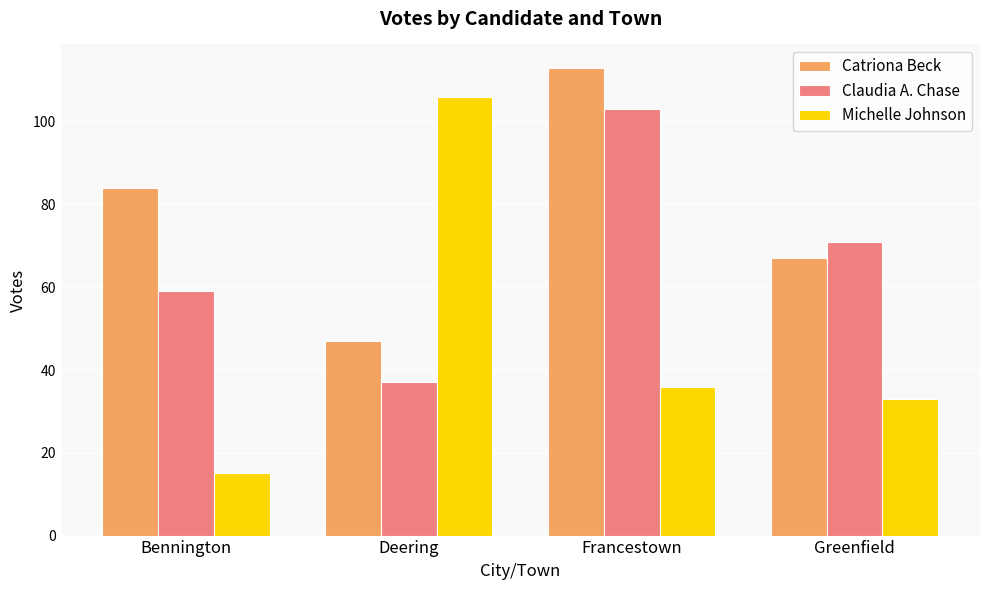

Count the Claudia A. Chase values in the range 59 to 103.

3